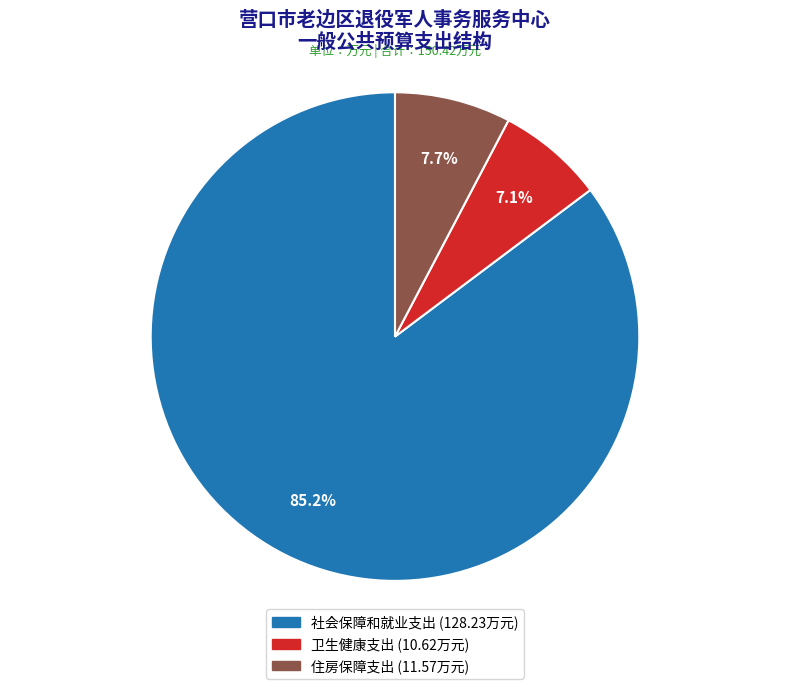

To the nearest percent, what is the combined percentage of 住房保障支出 and 社会保障和就业支出?

93%